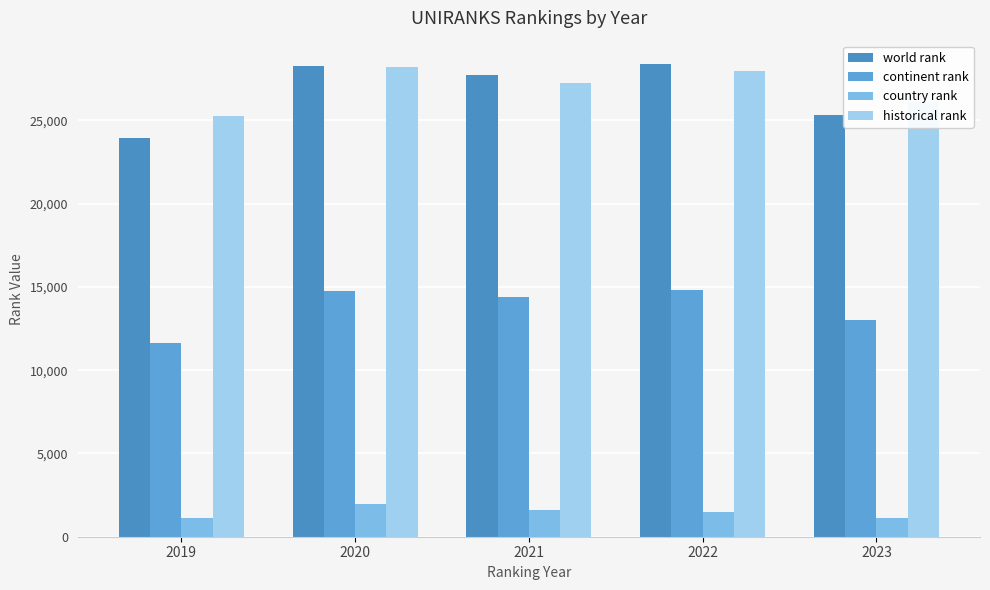

At which category is the sum across all series the highest?

2020